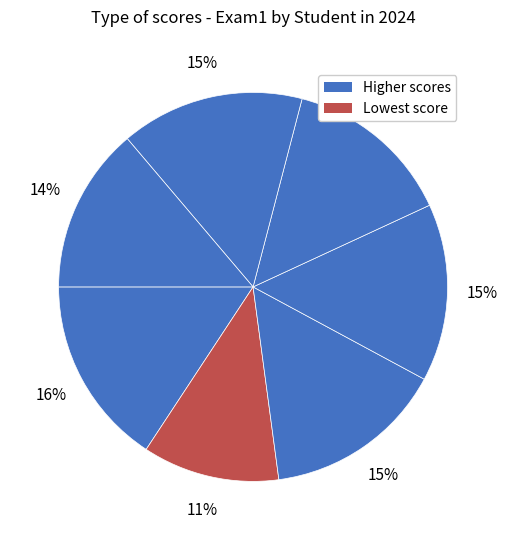

Count the number of slices in the pie.

7